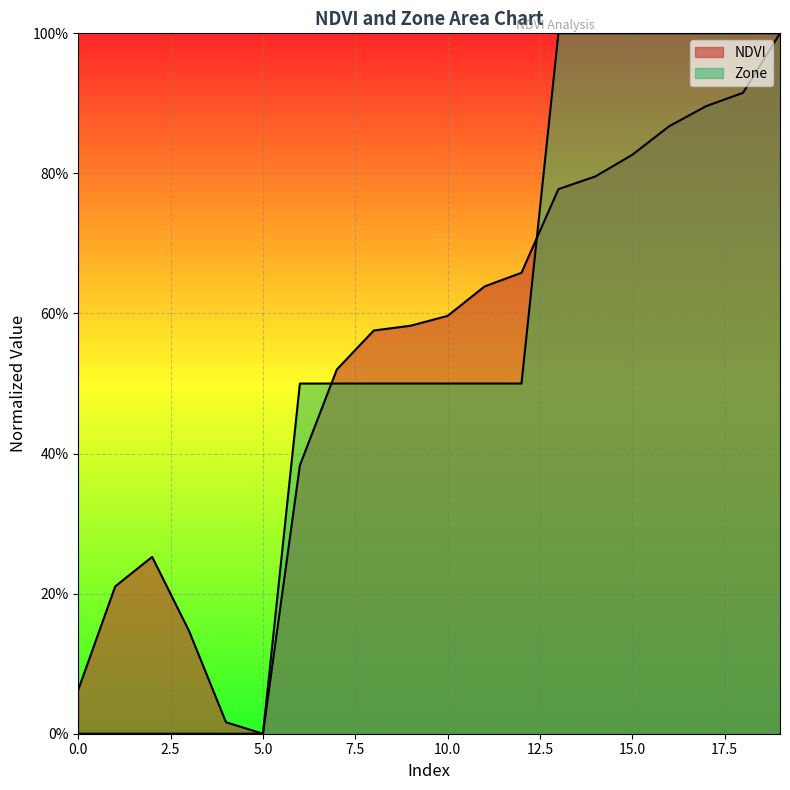

List the series in order of their overall mean, highest first.

NDVI, Zone